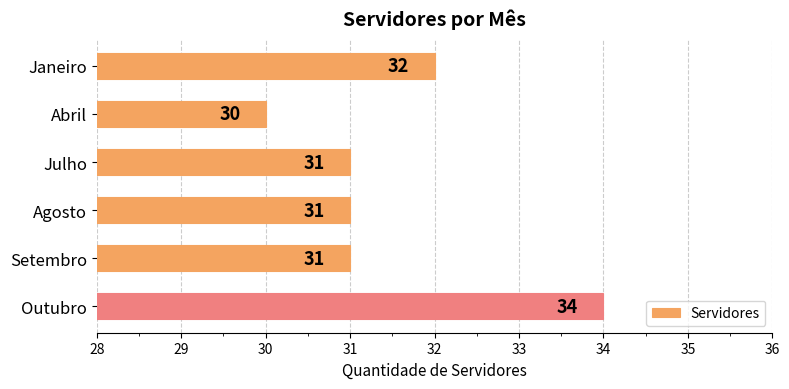

Reading bottom to top, list all the values displayed in this chart.

34	31	31	31	30	32